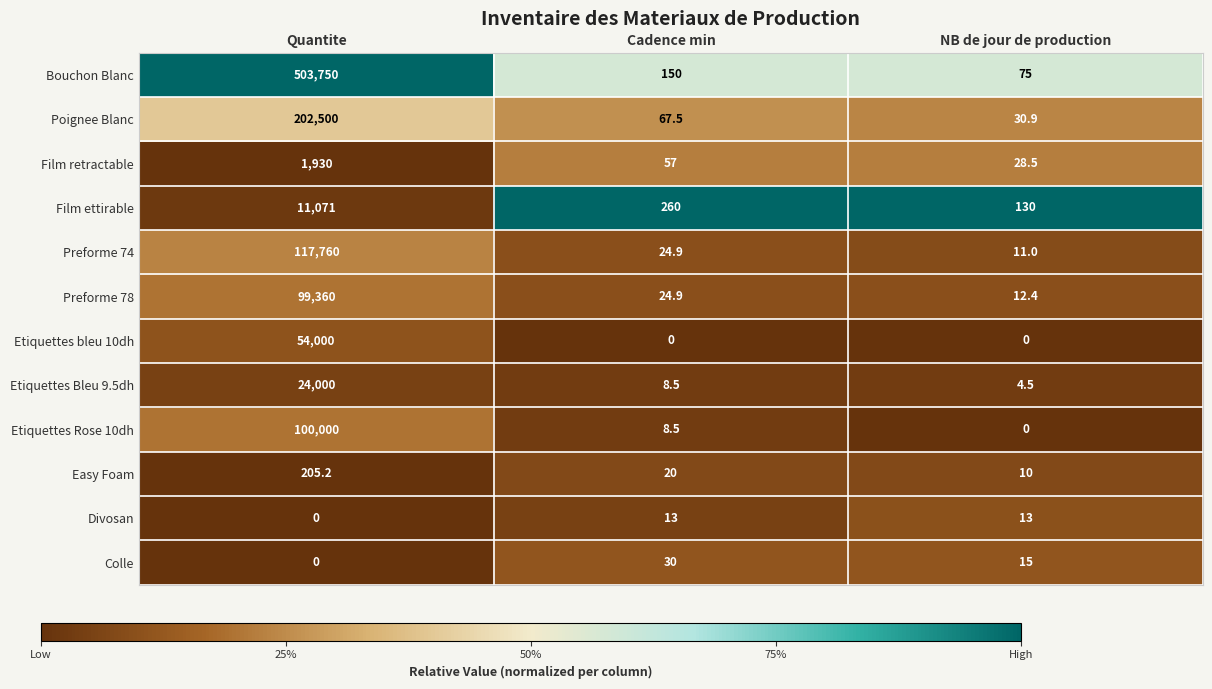

What is the greatest value displayed?

503750.0